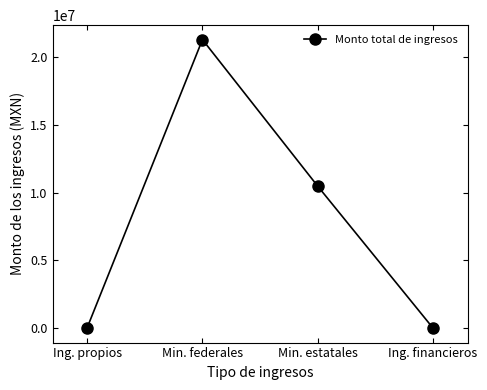

Is it true that the value at Min. estatales is 2349077.3?

False